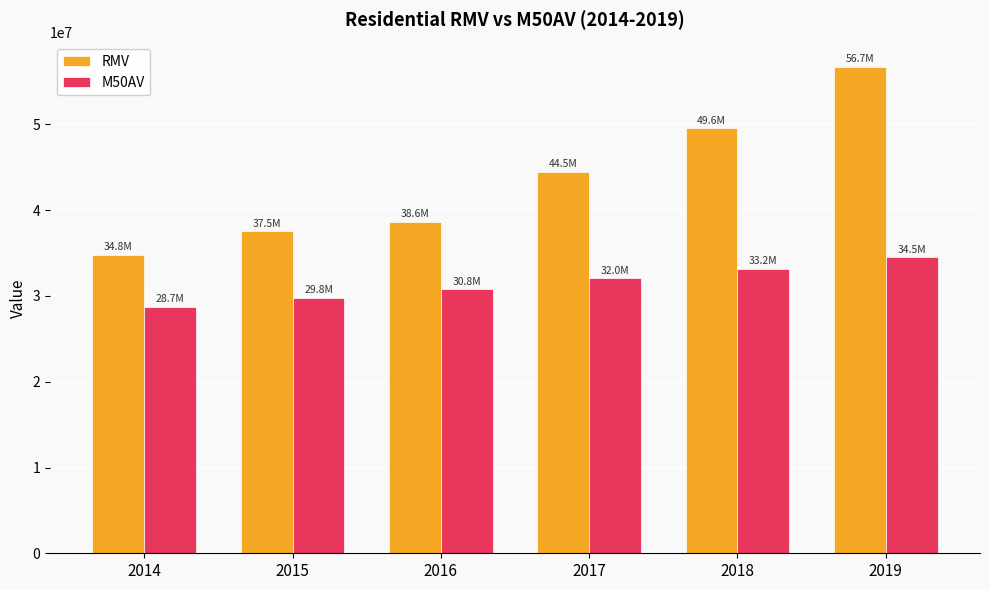

How many values in the RMV series are below 44479820?

3